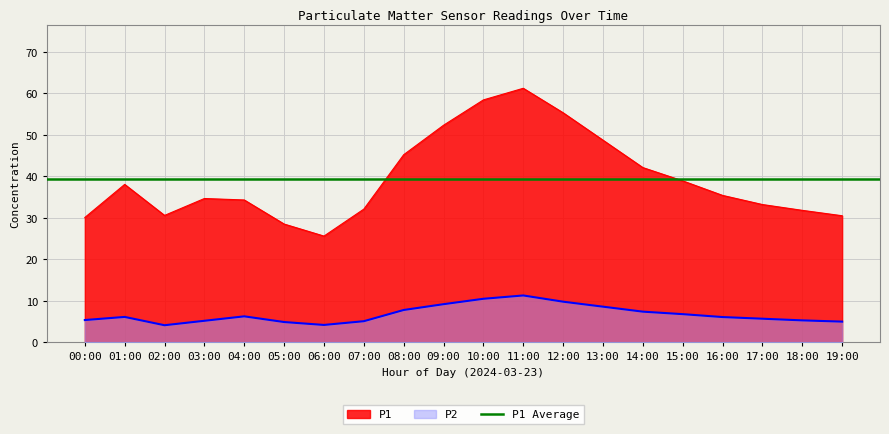

At which label does P1 reach its peak?

11:00